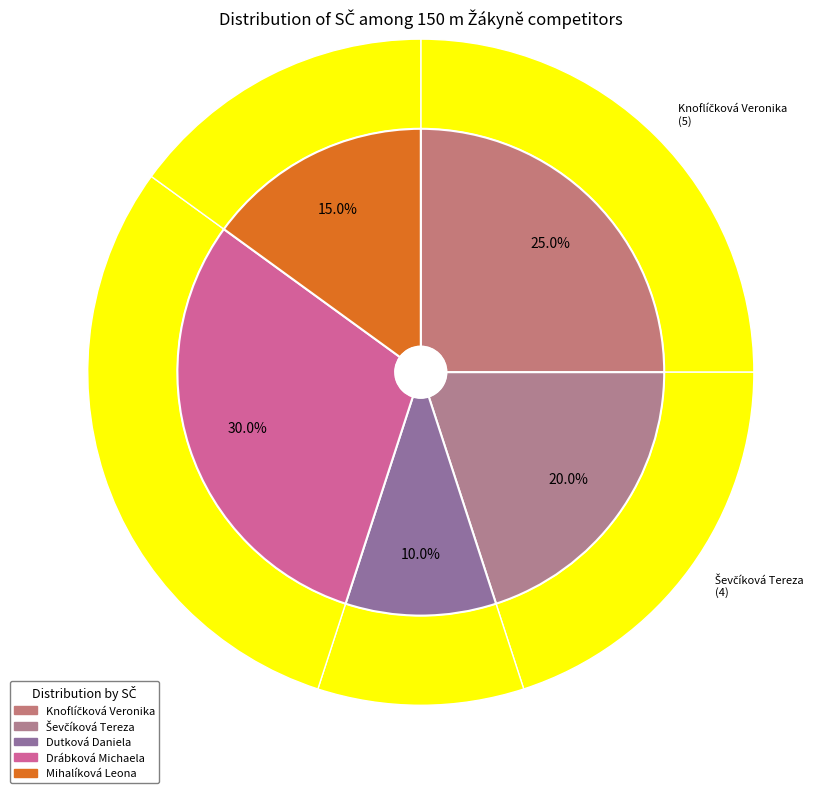

What is the smallest slice in the pie chart?

Dutková Daniela